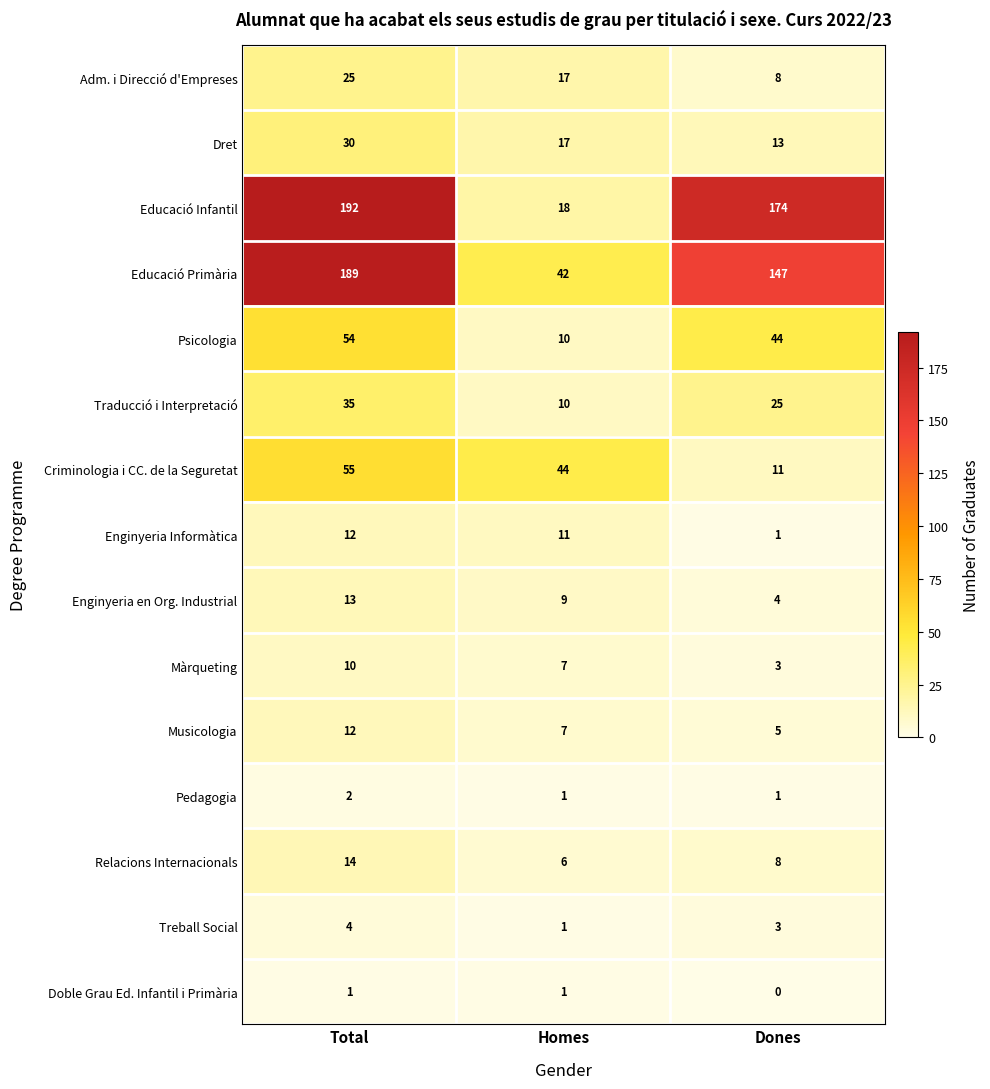

Is it true that Psicologia equals 84 at Total?

False